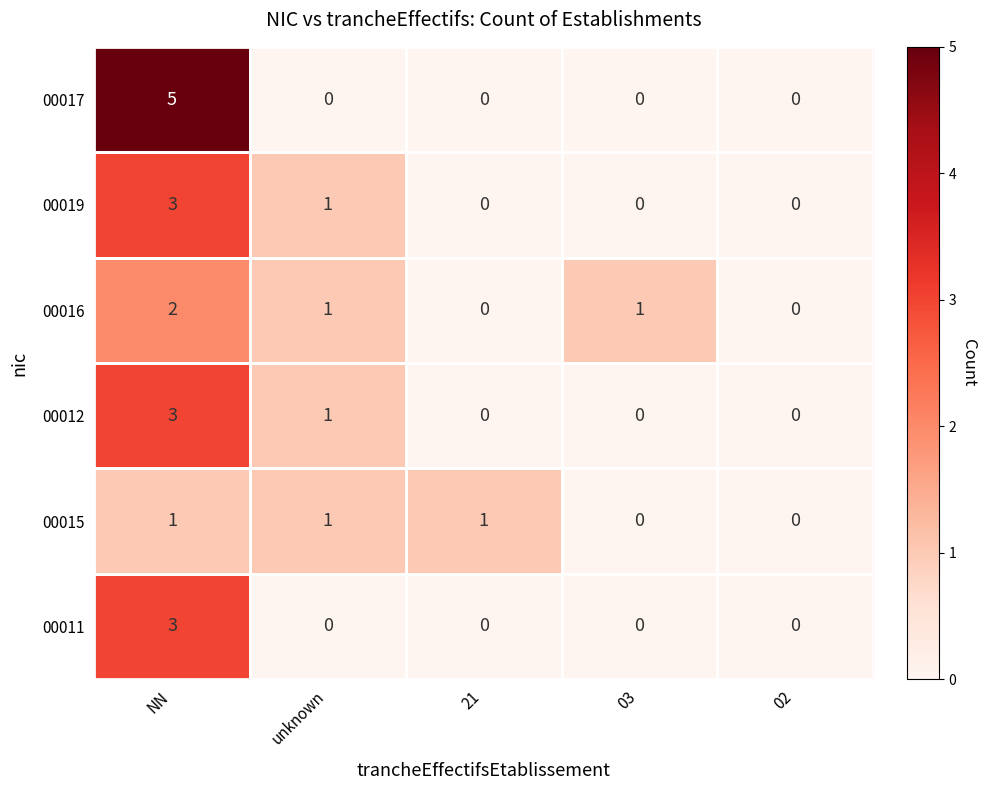

Is the value of 00017 at 21 greater than the value of 00019 at NN?

No